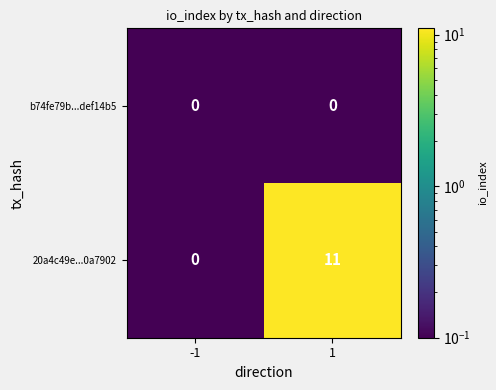

List the series in order of their overall mean, lowest first.

b74fe79b...def14b5, 20a4c49e...0a7902